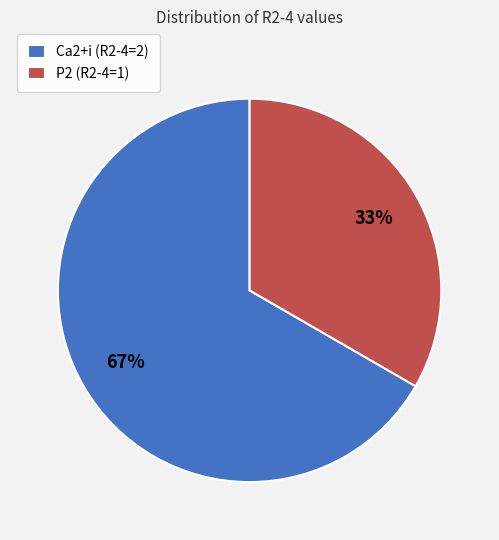

What is the ratio of the value at P2 (R2-4=1) to the value at Ca2+i (R2-4=2)?

0.5